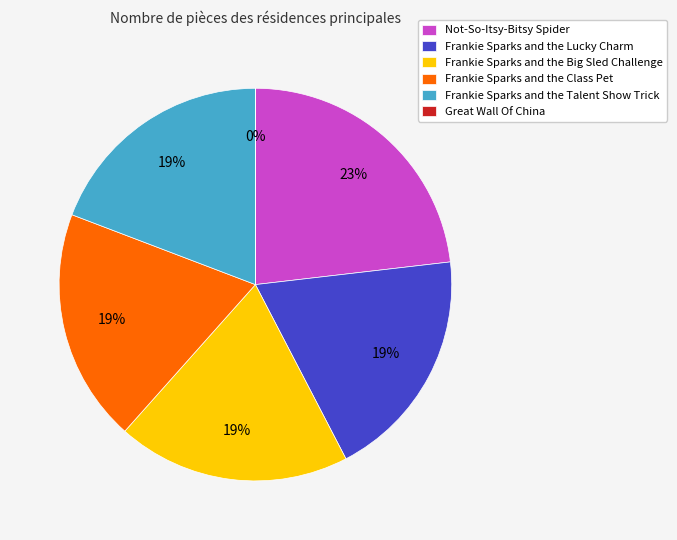

To the nearest percent, what percentage of the pie is Frankie Sparks and the Big Sled Challenge?

19%